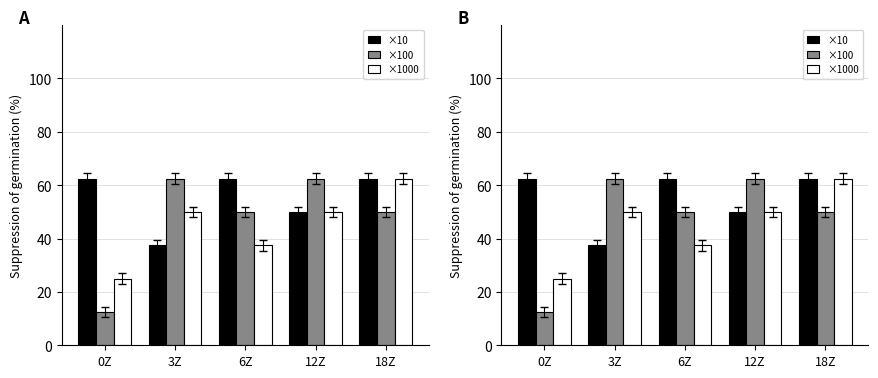

Rank the series at 0Z from lowest to highest value.

×100, ×1000, ×10